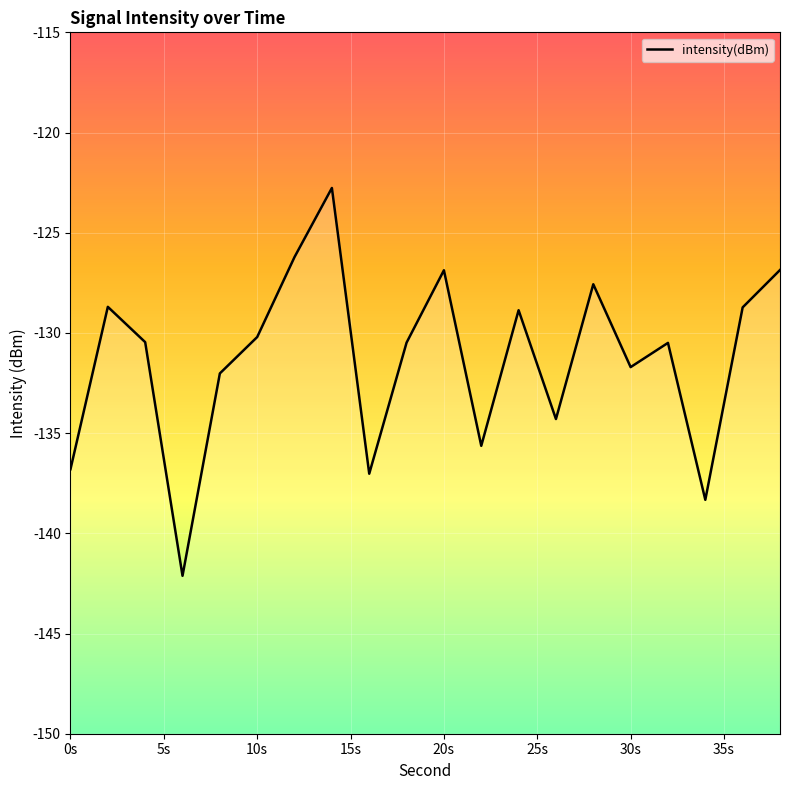

What is the maximum value shown in the chart?

-122.8